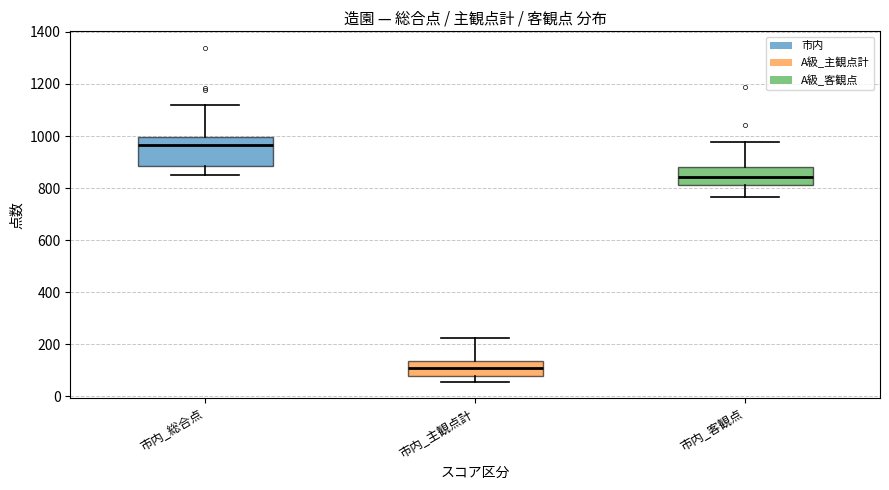

Reading left to right, transcribe this box plot: for each box, give where its median line is, the range the box spans, and where its two whiskers end, as read against the y-axis. The values are not printed on the chart, so give them approximately, as read against the axis.

市内_総合点: median 960, box 880 to 1000, whiskers 860 to 1120
市内_主観点計: median 100, box 80 to 140, whiskers 60 to 220
市内_客観点: median 840, box 820 to 880, whiskers 760 to 980